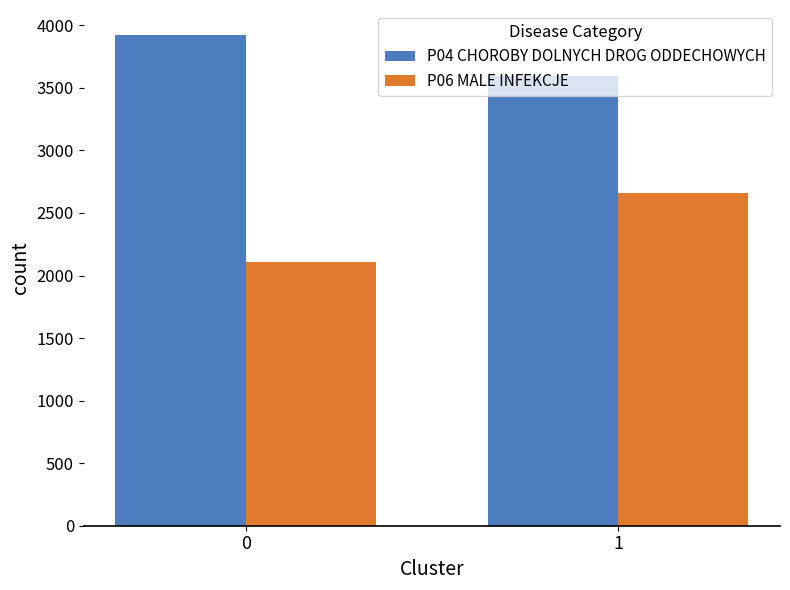

What is the greatest value displayed?

3926